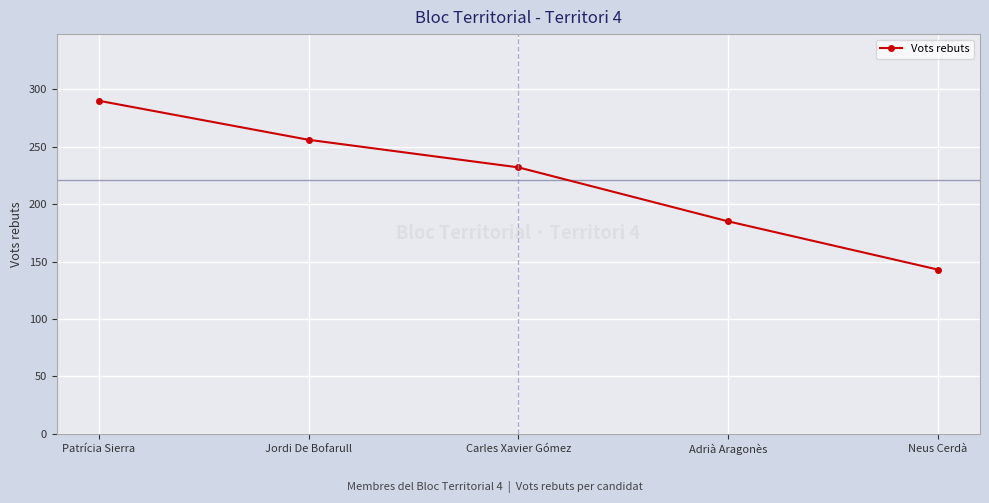

What is the average value?

221